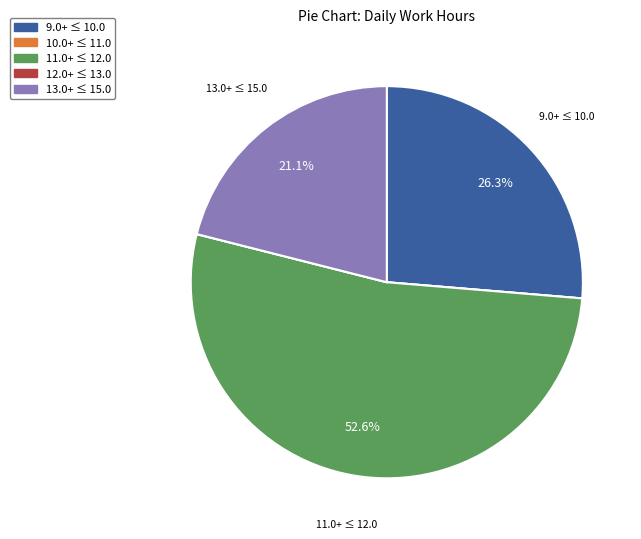

Is there a majority slice in this chart?

Yes